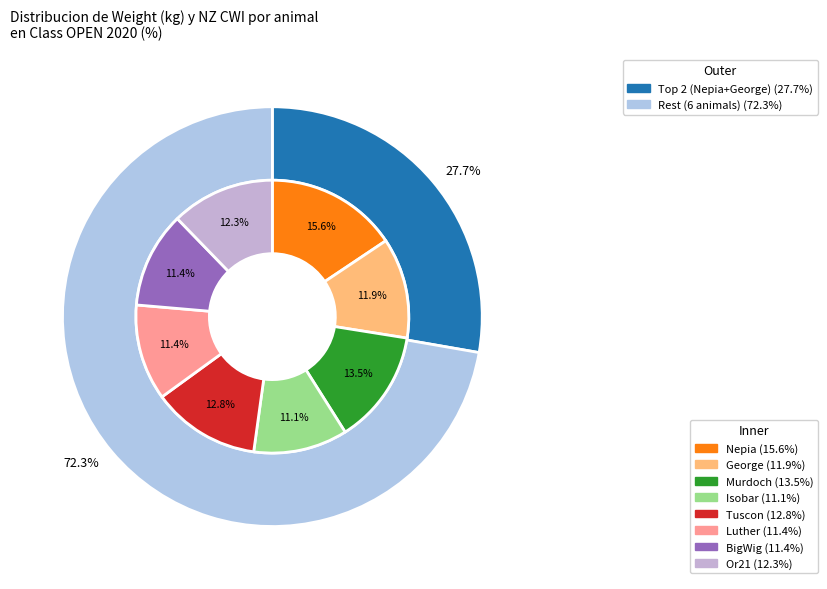

To the nearest percent, what is the average slice percentage?

12%